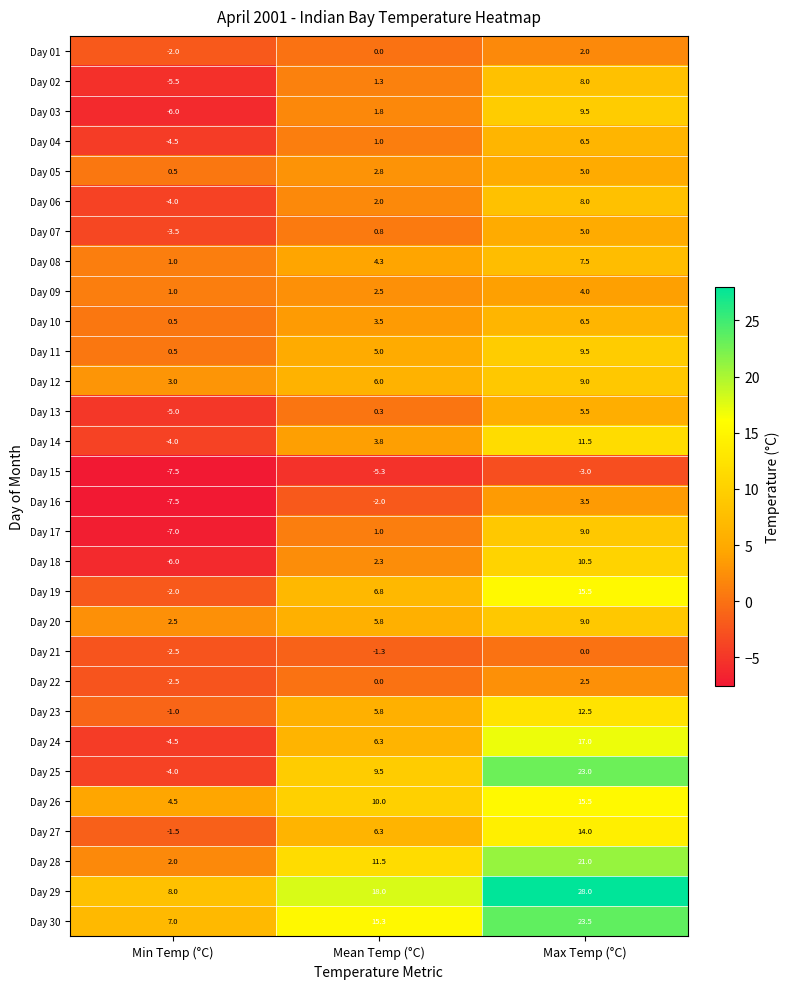

Rank the categories by Day 28 value from highest to lowest.

Max Temp (°C), Mean Temp (°C), Min Temp (°C)